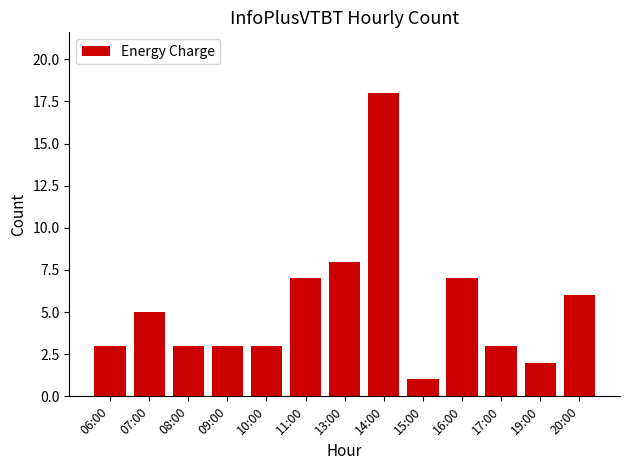

The chart shows a value of 3 at 09:00. True or false?

True